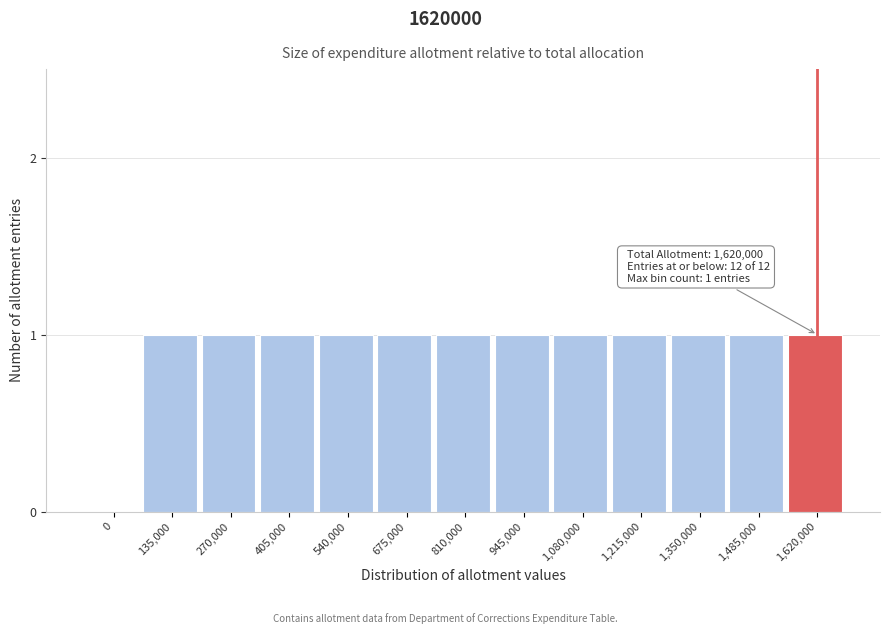

Reading left to right, list all the values displayed in this chart.

0=0	135,000=1	270,000=1	405,000=1	540,000=1	675,000=1	810,000=1	945,000=1	1,080,000=1	1,215,000=1	1,350,000=1	1,485,000=1	1,620,000=1